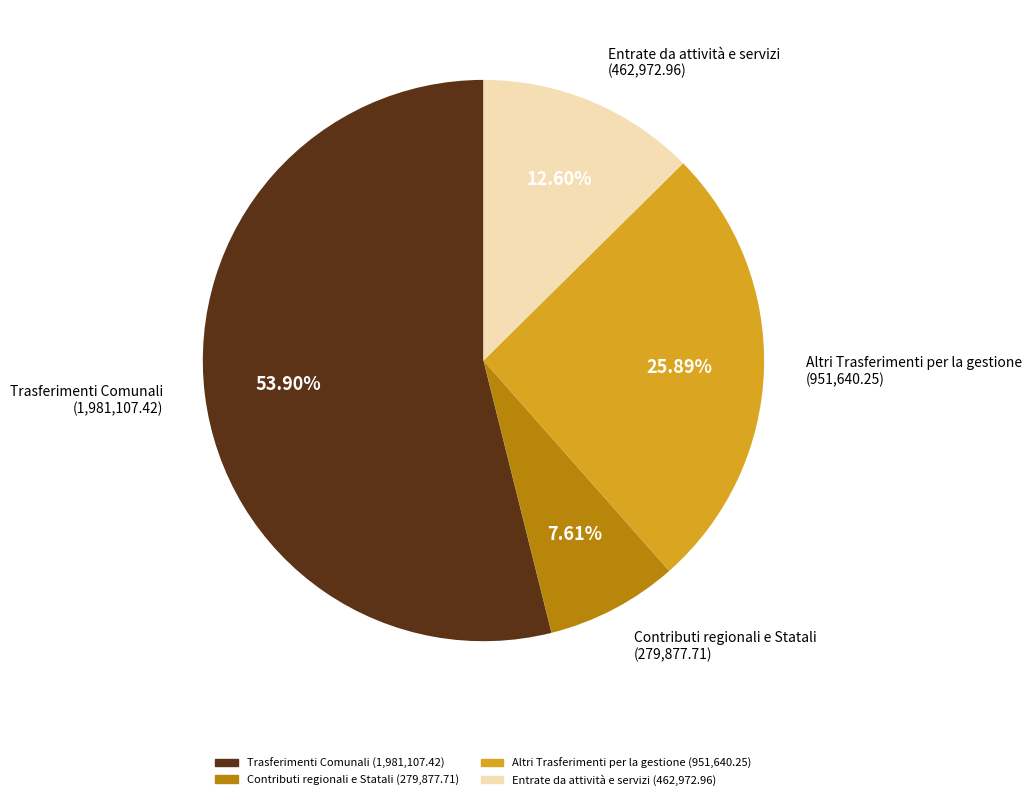

Which category has the biggest portion of the pie?

Trasferimenti Comunali